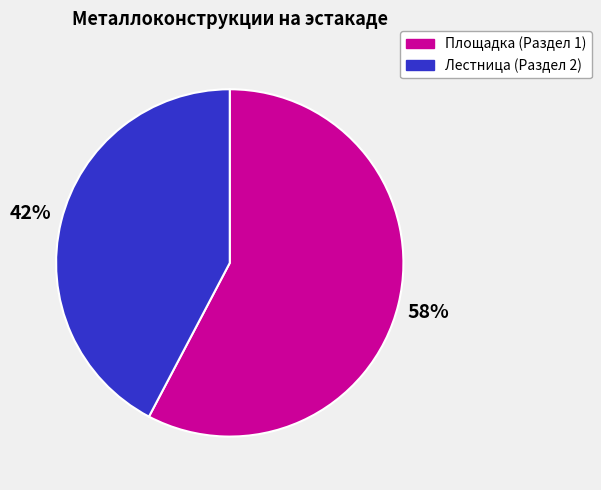

Does Лестница (Раздел 2) represent more than half of the total?

No